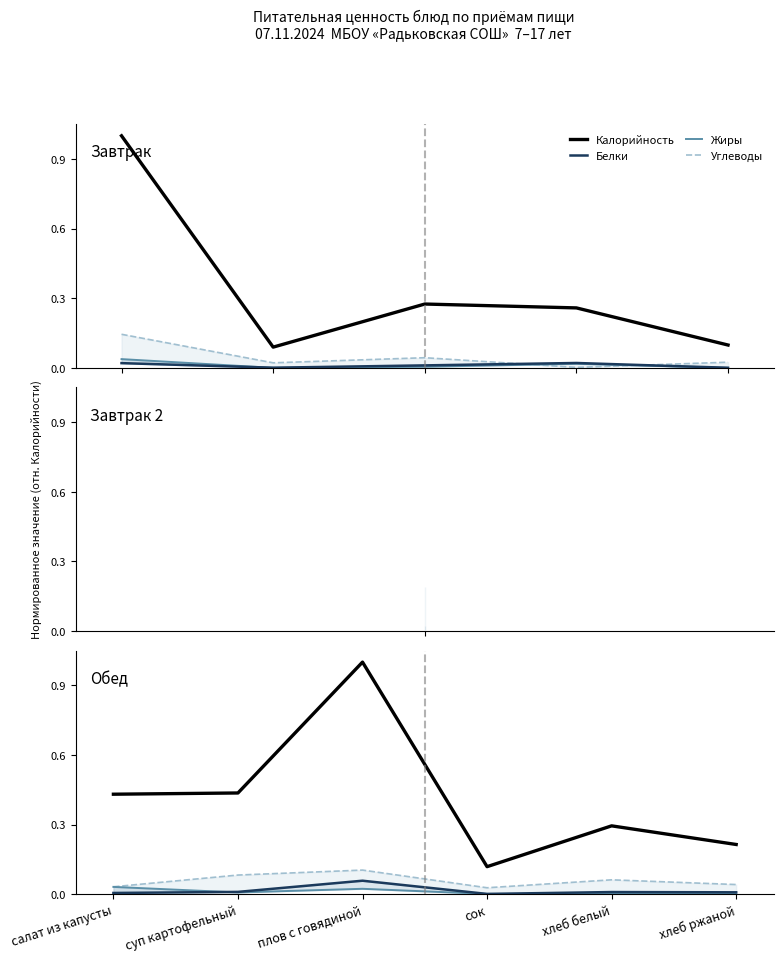

Where is the first local maximum for Калорийность?

плов с говядиной